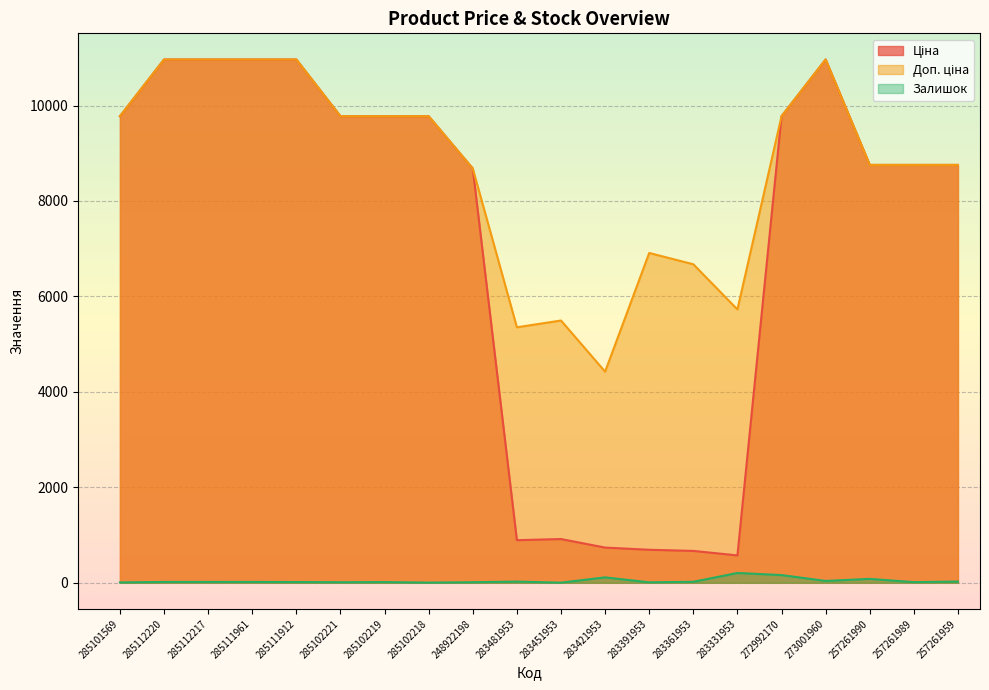

Reading right to left, extract all data points from this chart.

Ціна: 257261959=8755.5	257261989=8755.5	257261990=8755.5	273001960=10964.4	272992170=9775.5	283331953=572.7	283361953=667.4	283391953=691.0	283421953=737.2	283451953=915.8	283481953=892.2	248922198=8679.5	285102218=9775.5	285102219=9775.5	285102221=9775.5	285111912=10964.4	285111961=10964.4	285112217=10964.4	285112220=10964.4	285101569=9775.5
Доп. ціна: 257261959=8755.5	257261989=8755.5	257261990=8755.5	273001960=10964.4	272992170=9775.5	283331953=5727.0	283361953=6673.6	283391953=6910.3	283421953=4423.0	283451953=5495.0	283481953=5353.1	248922198=8679.5	285102218=9775.5	285102219=9775.5	285102221=9775.5	285111912=10964.4	285111961=10964.4	285112217=10964.4	285112220=10964.4	285101569=9775.5
Залишок: 257261959=25.0	257261989=13.0	257261990=81.0	273001960=38.0	272992170=161.0	283331953=205.0	283361953=20.0	283391953=9.0	283421953=113.0	283451953=2.0	283481953=24.0	248922198=11.0	285102218=3.0	285102219=14.0	285102221=11.0	285111912=15.0	285111961=17.0	285112217=17.0	285112220=17.0	285101569=7.0